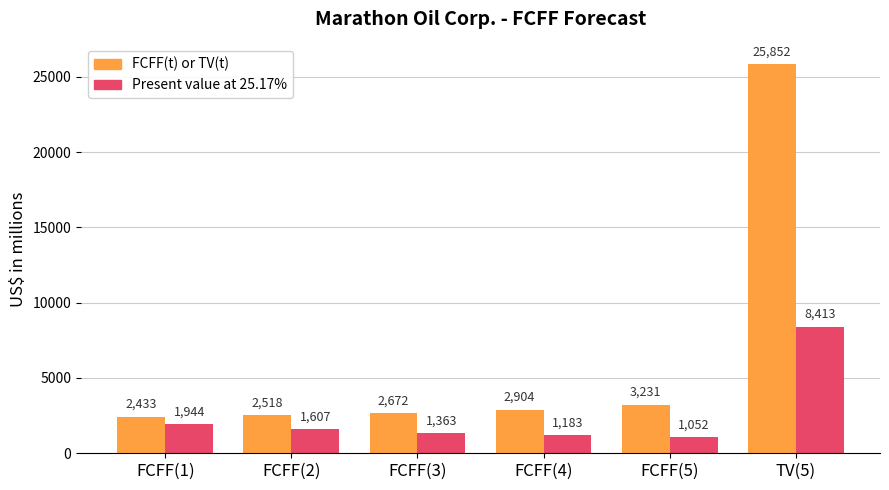

At FCFF(2), list the series in order from smallest to largest.

Present value at 25.17%, FCFF(t) or TV(t)